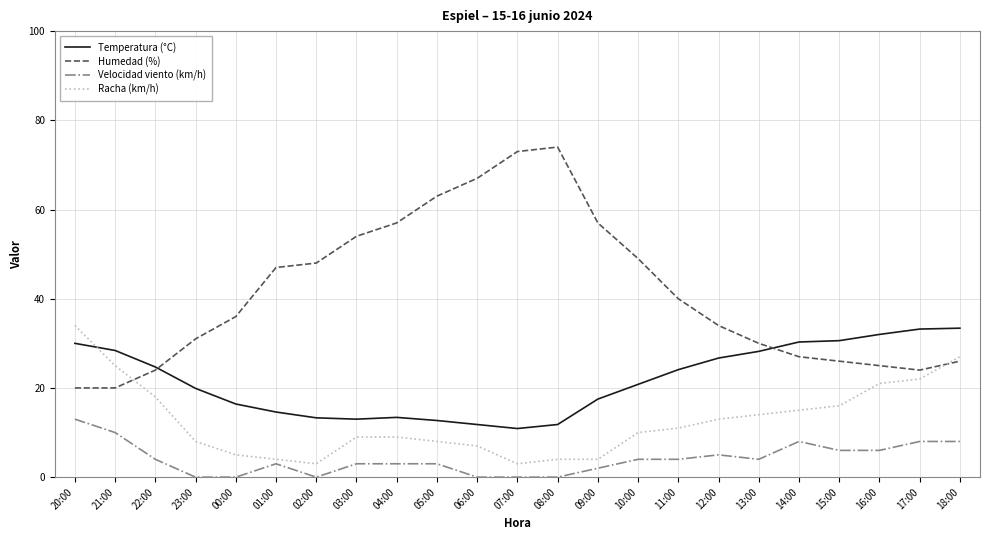

Is the value of Racha (km/h) at 00:00 greater than the value of Humedad (%) at 02:00?

No